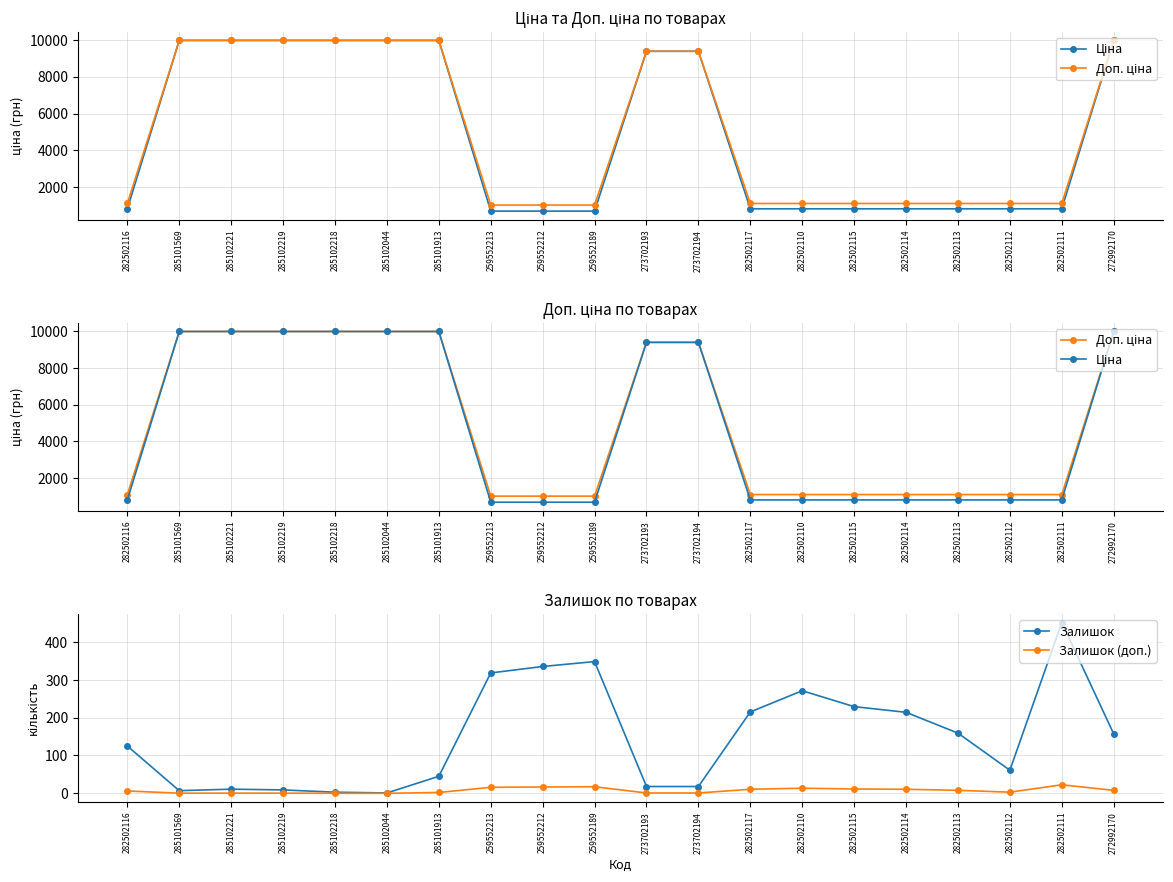

What is the minimum value for Залишок (доп.)?

0.1